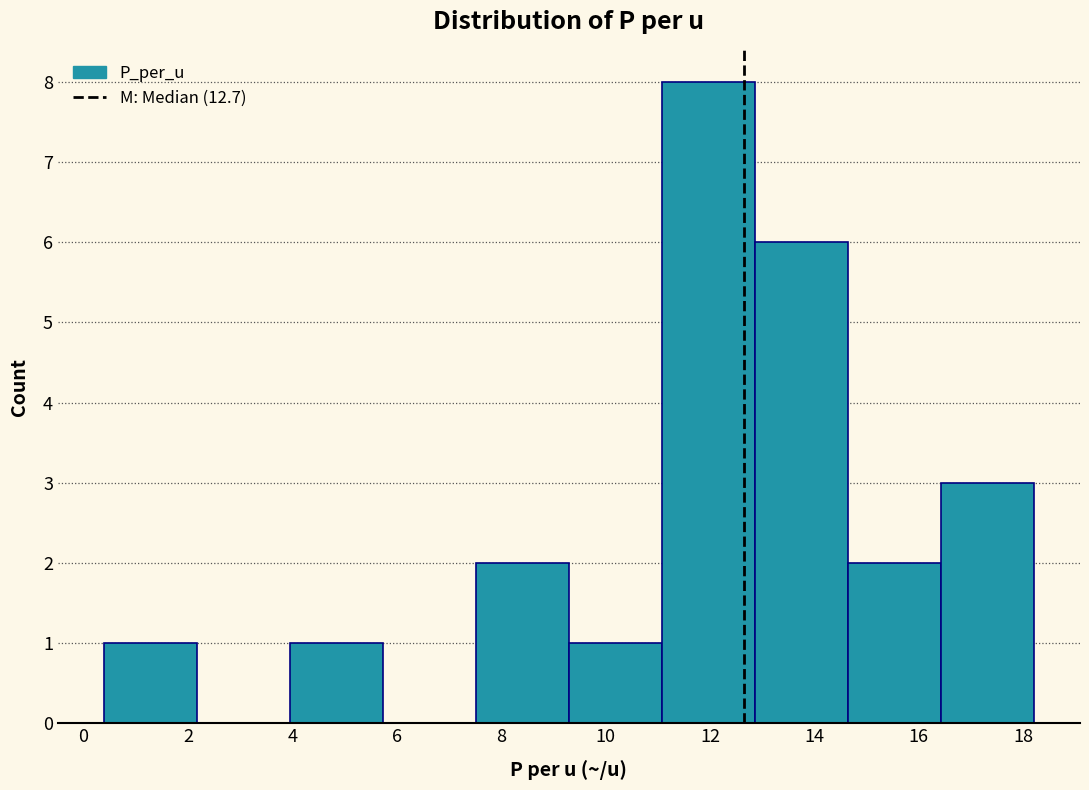

Over which range of the x-axis is the bar tallest?

11.08 to 12.86